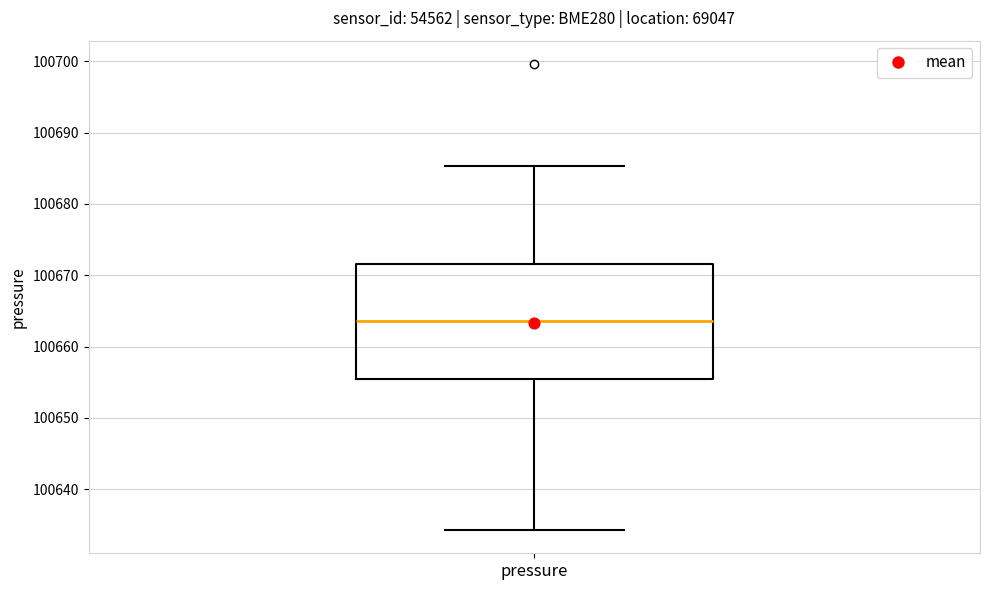

Where does the median line of the box for pressure sit on the y-axis? The values are not printed on the chart, so give them approximately, as read against the axis.

100664